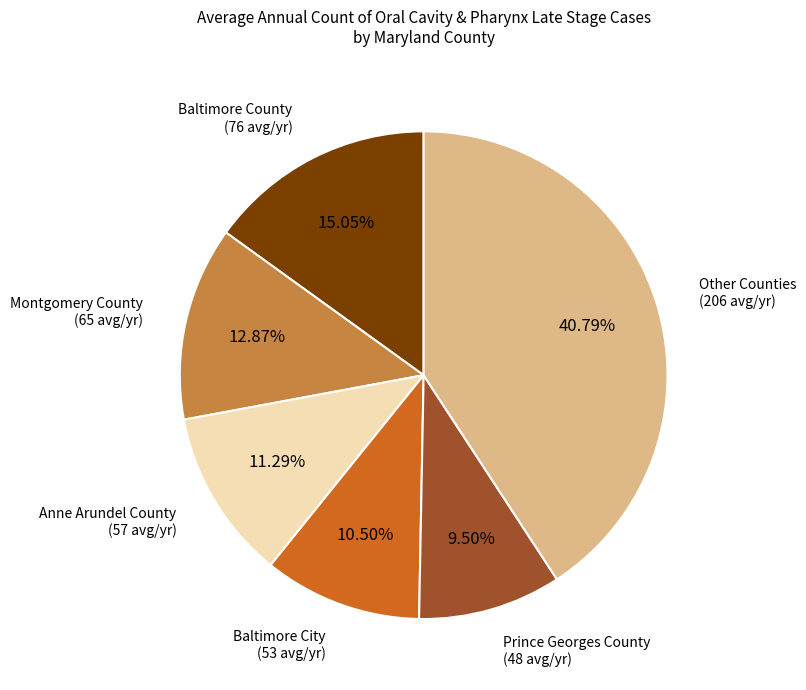

Does any single category account for the majority?

No